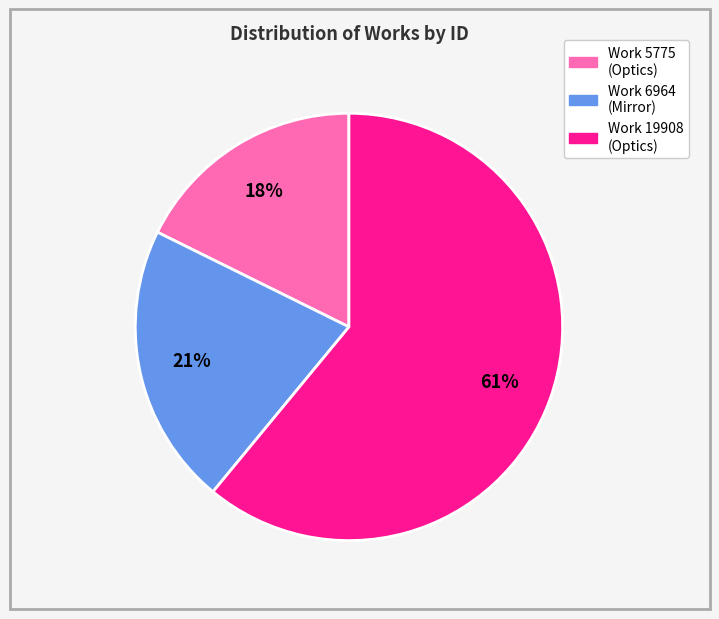

Rank the categories by value from highest to lowest.

Work 19908 (Optics), Work 6964 (Mirror), Work 5775 (Optics)